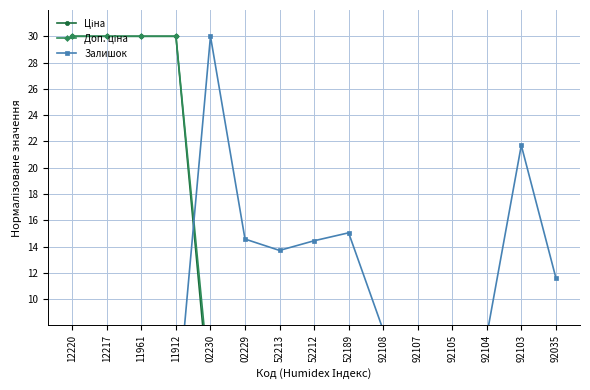

What is the difference between the highest and lowest values at 02230?

28.4